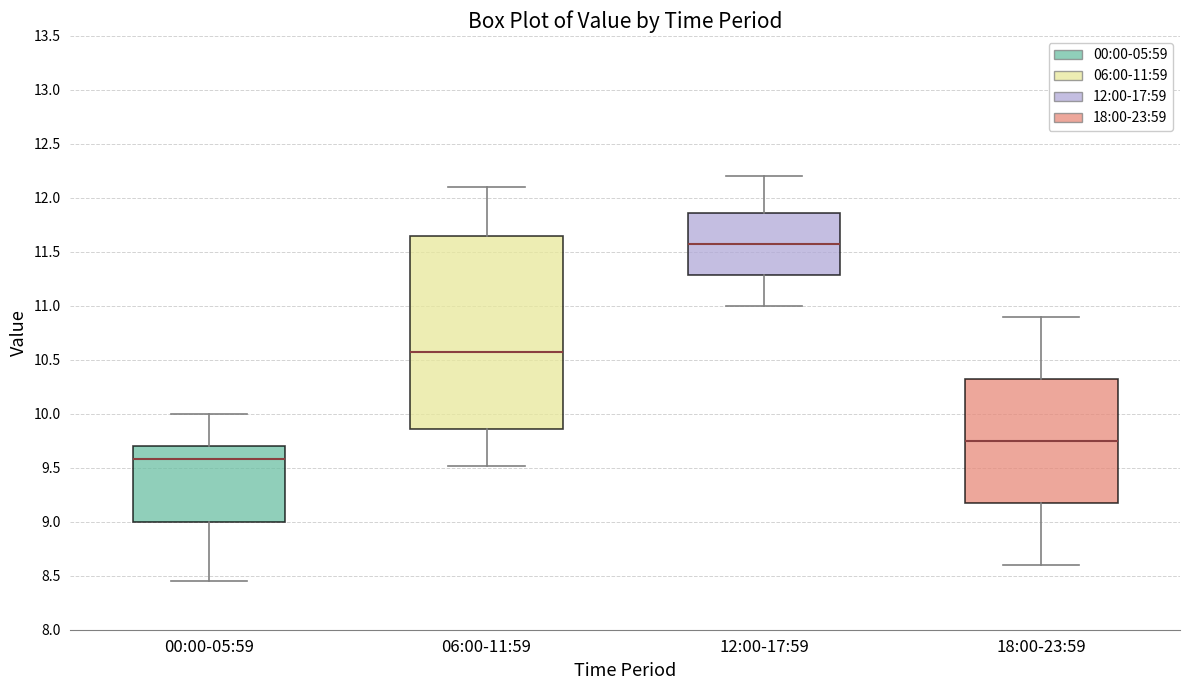

Reading left to right, read every box against the y-axis: the position of its median line, the range the box covers, and the ends of its whiskers. The values are not printed on the chart, so give them approximately, as read against the axis.

00:00-05:59: median 9.60, box 9.00 to 9.70, whiskers 8.45 to 10.00
06:00-11:59: median 10.60, box 9.85 to 11.65, whiskers 9.50 to 12.10
12:00-17:59: median 11.60, box 11.30 to 11.85, whiskers 11.00 to 12.20
18:00-23:59: median 9.75, box 9.20 to 10.35, whiskers 8.60 to 10.90